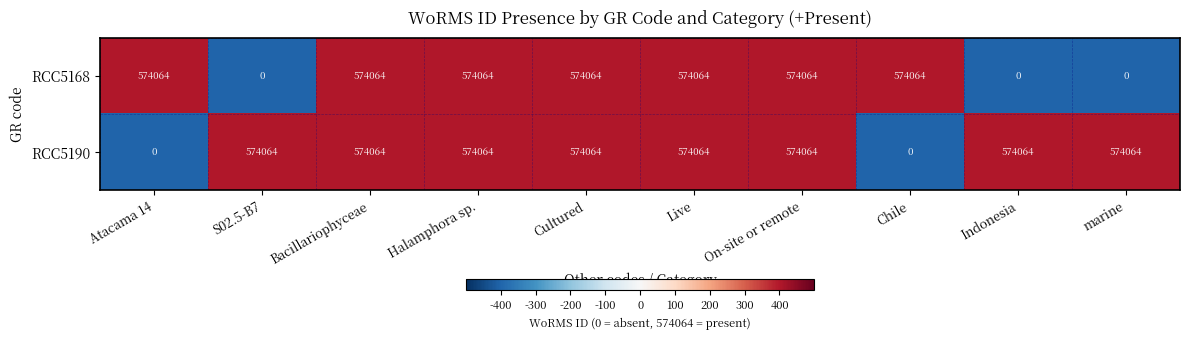

What is the sum of all RCC5168 values?

4018448